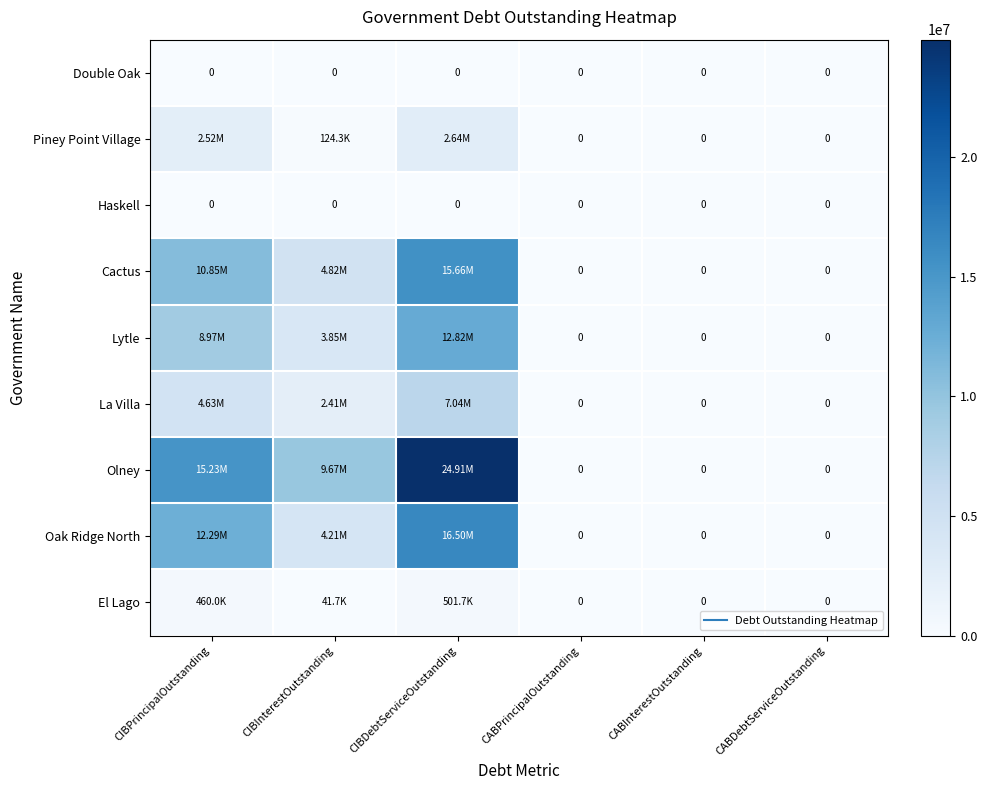

True or false: Olney has a value of 0.0 at CABPrincipalOutstanding.

True